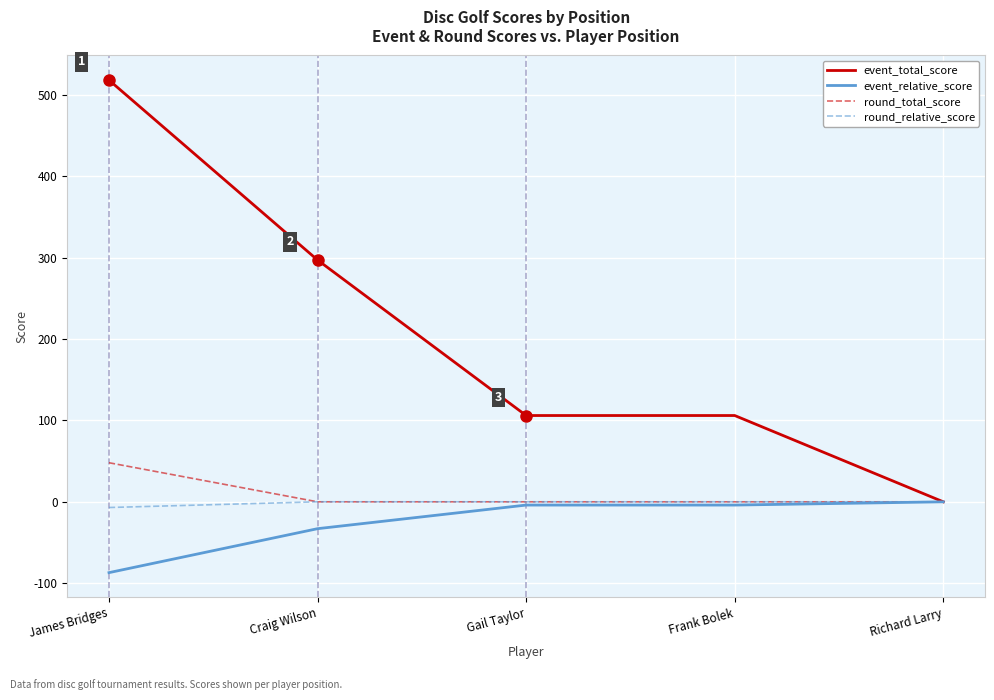

Which series has the widest spread of values?

event_total_score